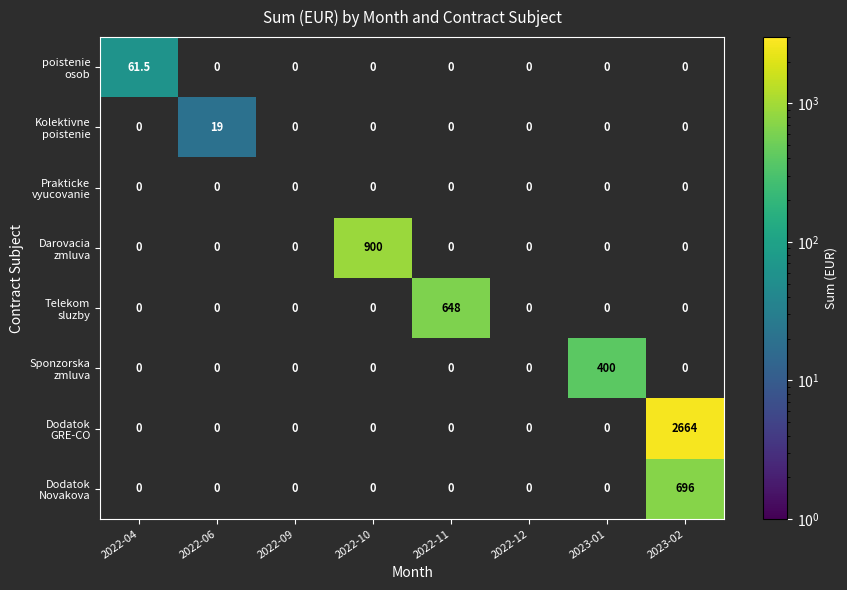

Which label corresponds to the smallest value in the chart?

2022-06